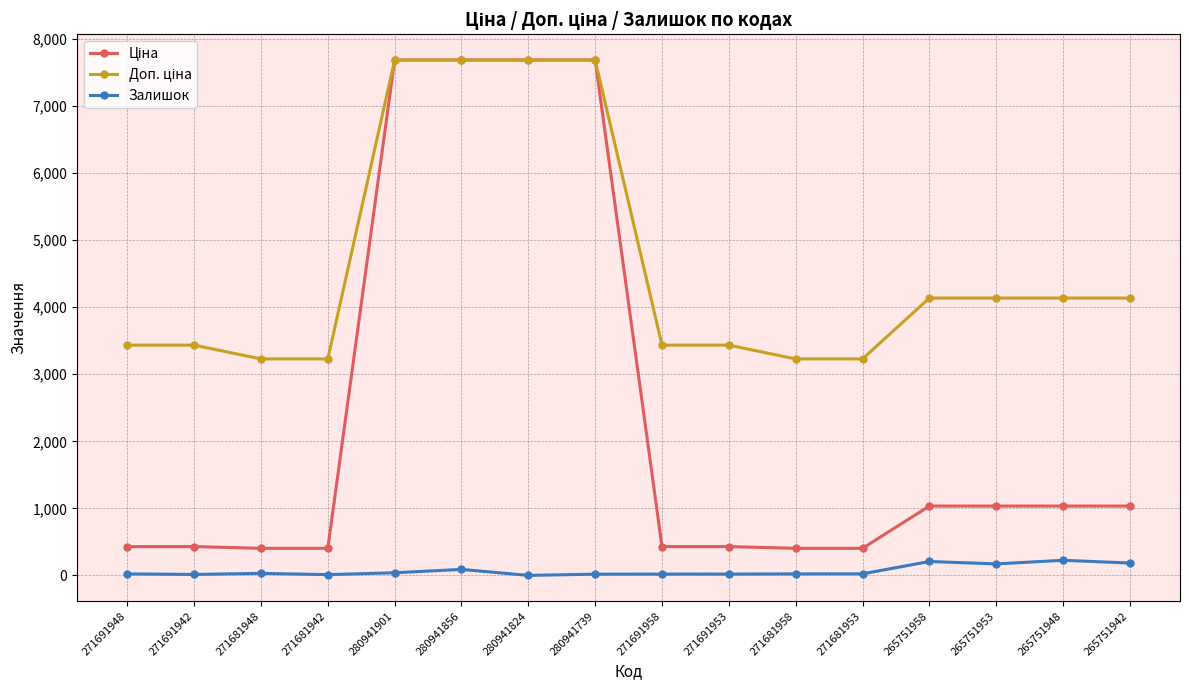

What is the greatest value displayed?

7688.0